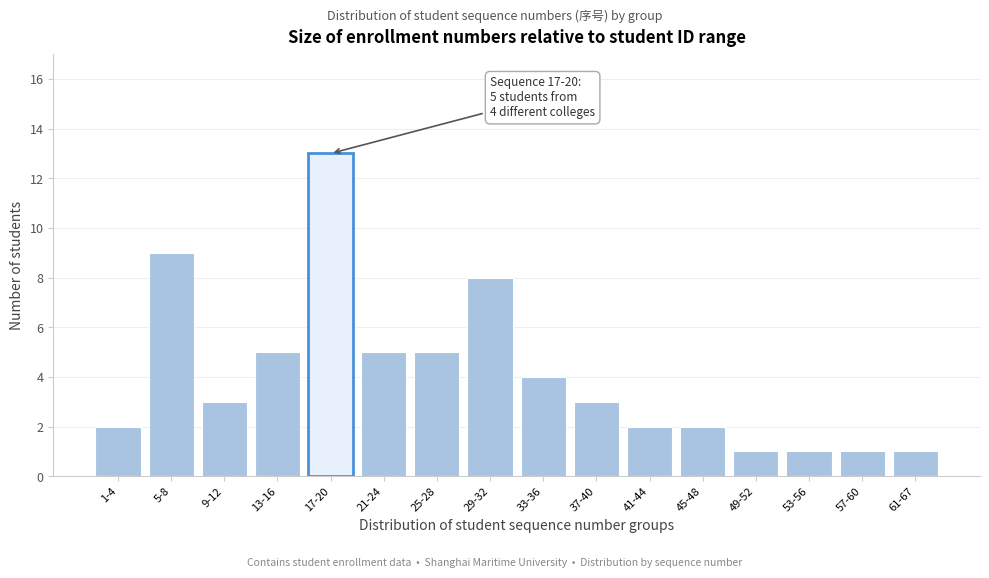

Reading left to right, transcribe all the data shown in this chart.

2	9	3	5	13	5	5	8	4	3	2	2	1	1	1	1